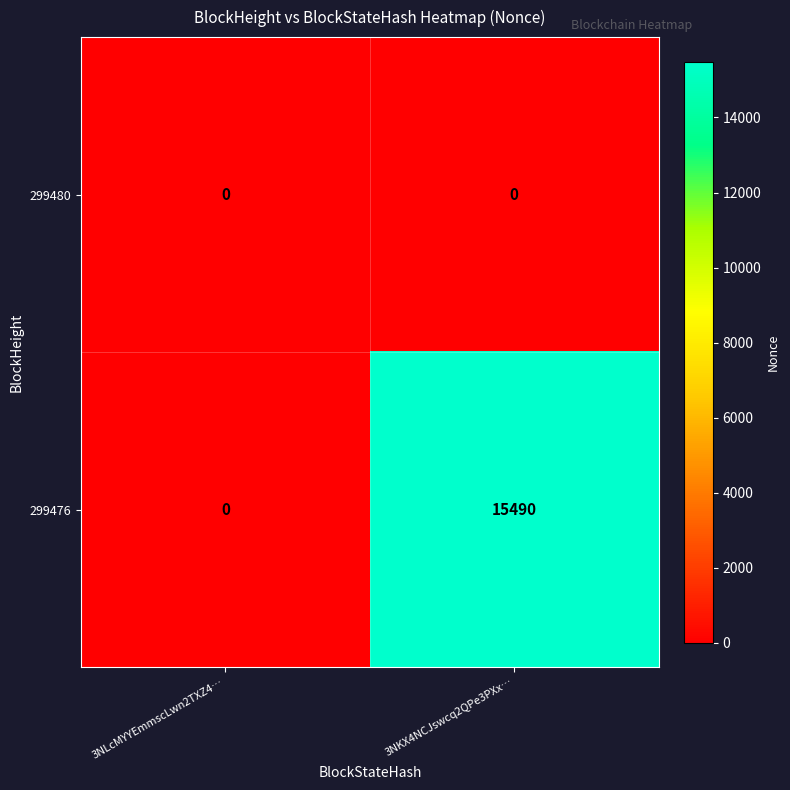

The 299480 series shows 0 at 3NKX4NCJswcq2QPe3PXx…. True or false?

True